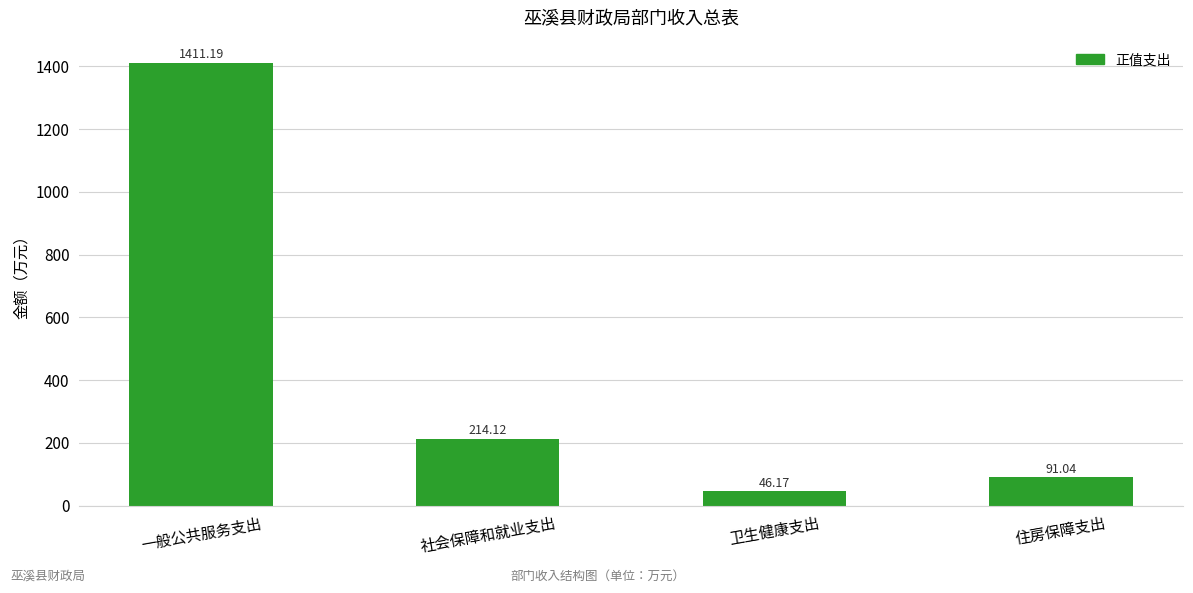

At which label does the data first exceed 214?

一般公共服务支出